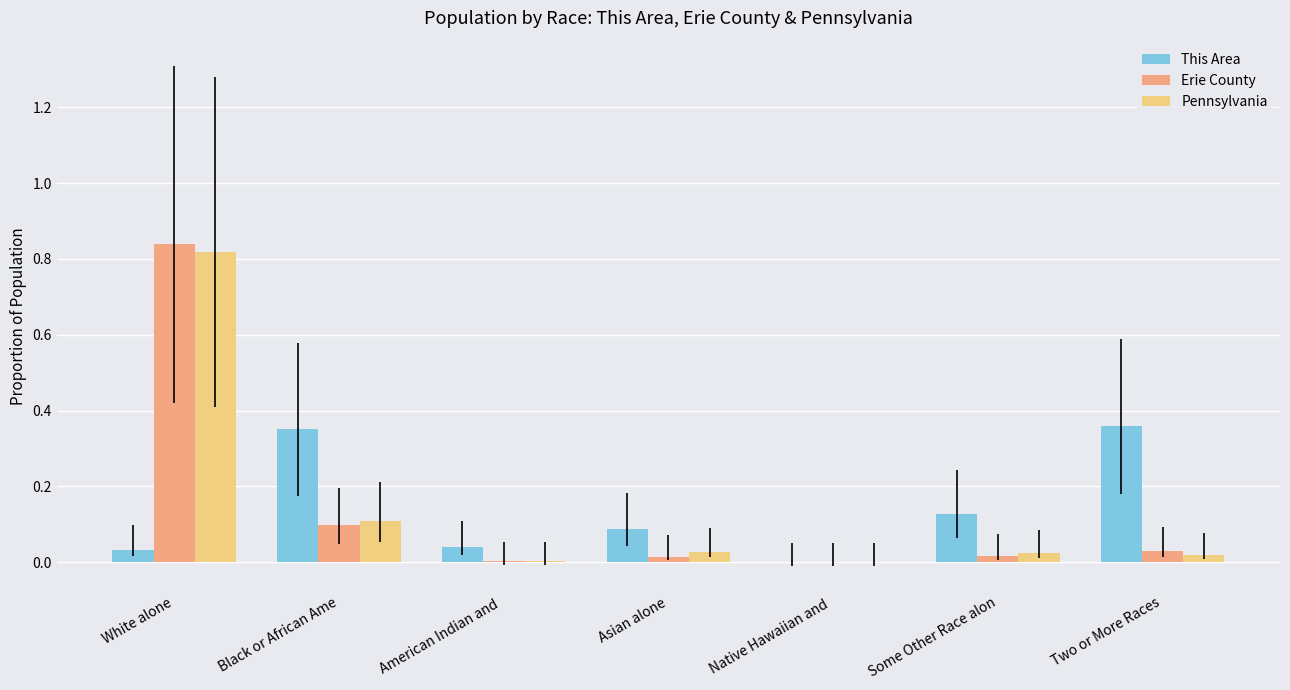

At which category does the chart reach its peak across all series?

White alone